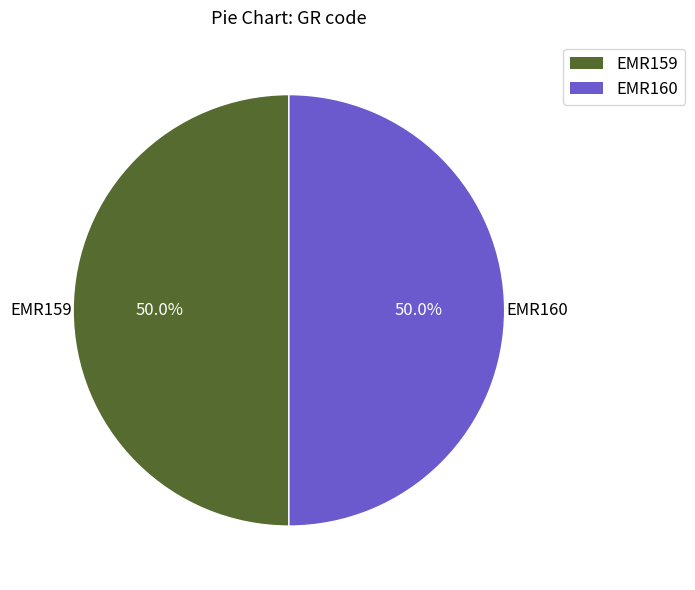

How many slices are in this pie chart?

2